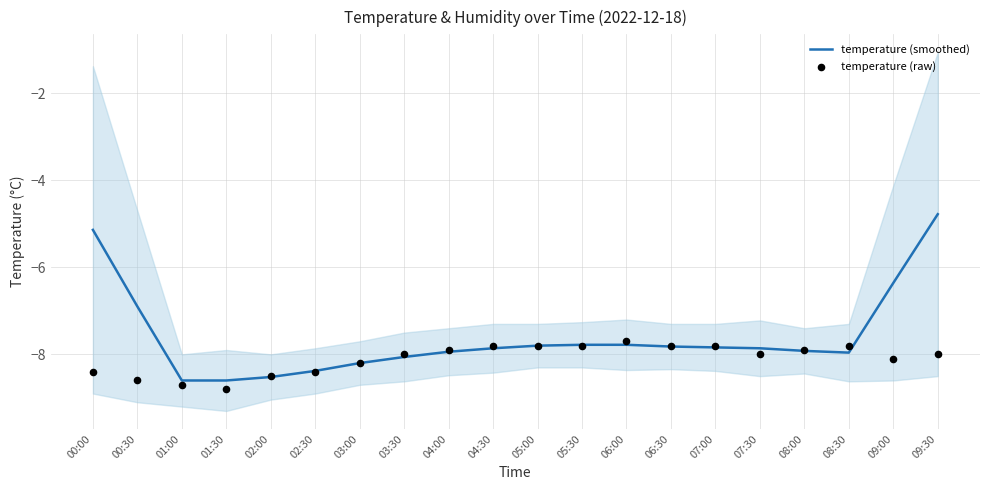

At which category is the sum across all series the highest?

09:30